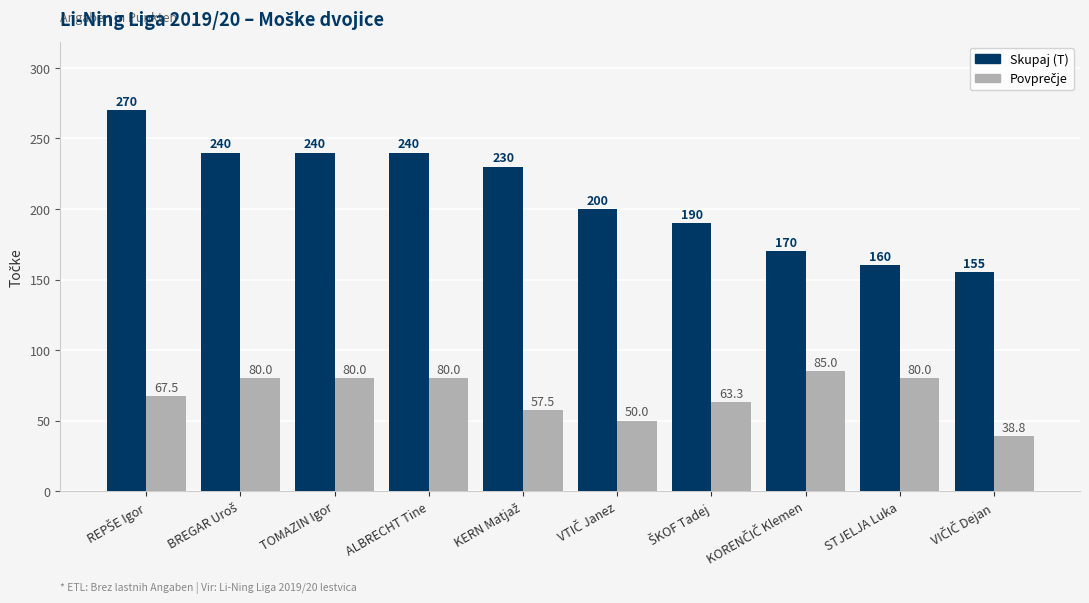

Which series has the largest total across all categories?

Skupaj (T)